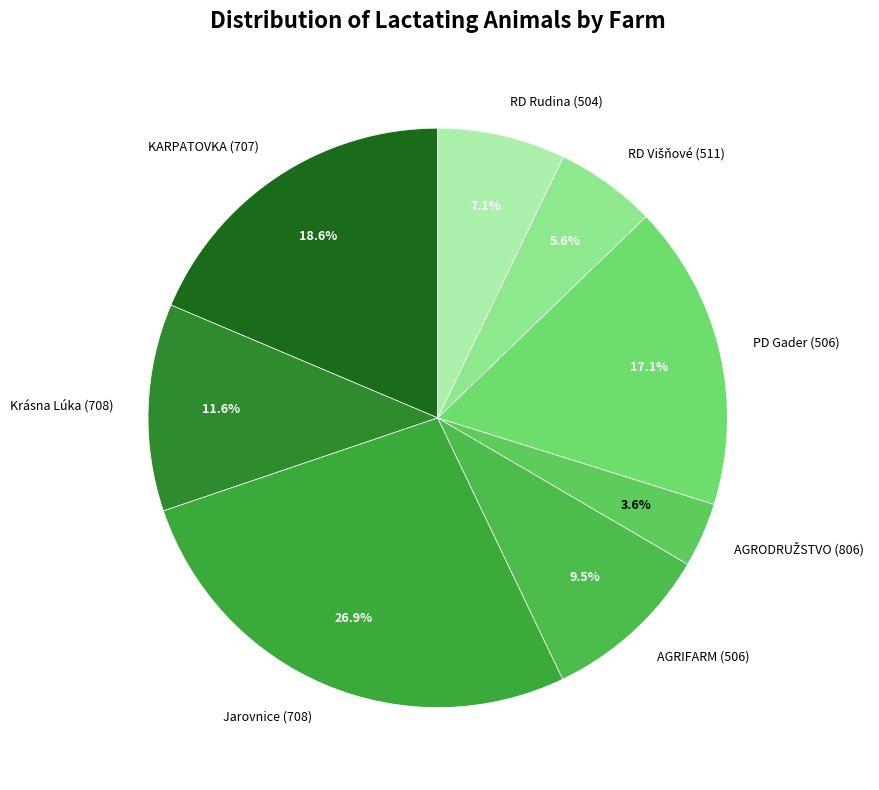

Is there any slice that represents more than half of the pie?

No